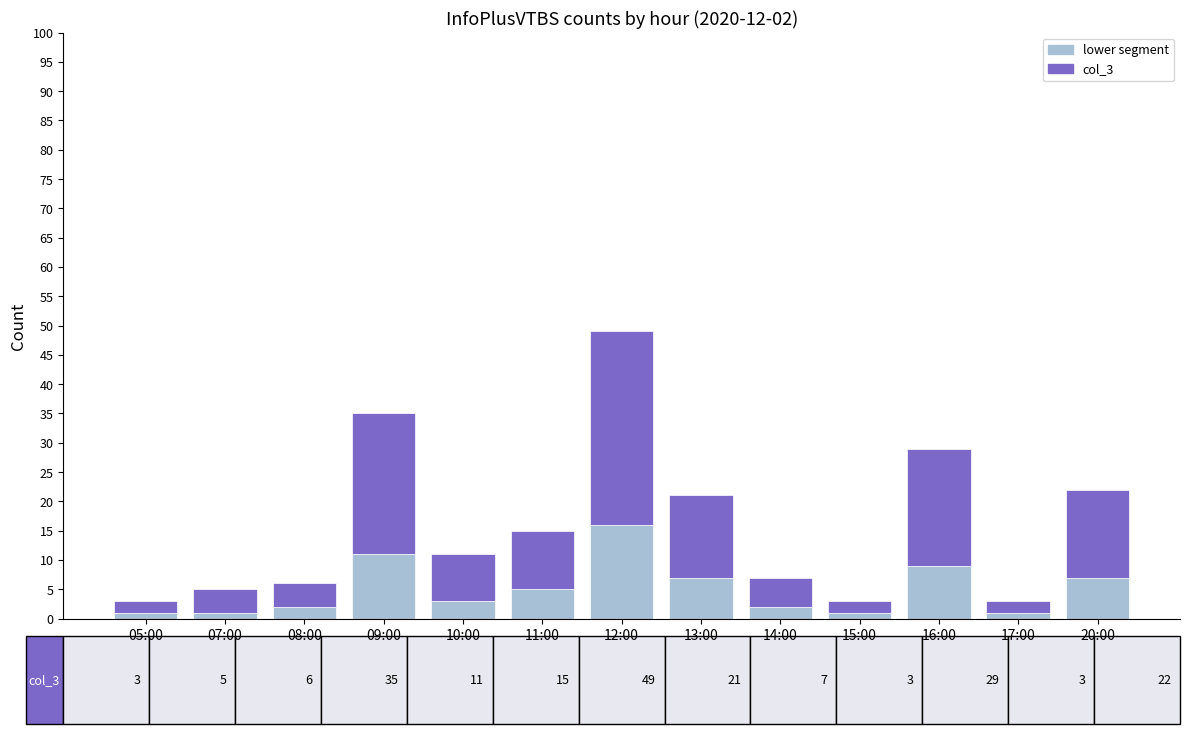

True or false: lower segment has a value of 2 at 09:00.

False